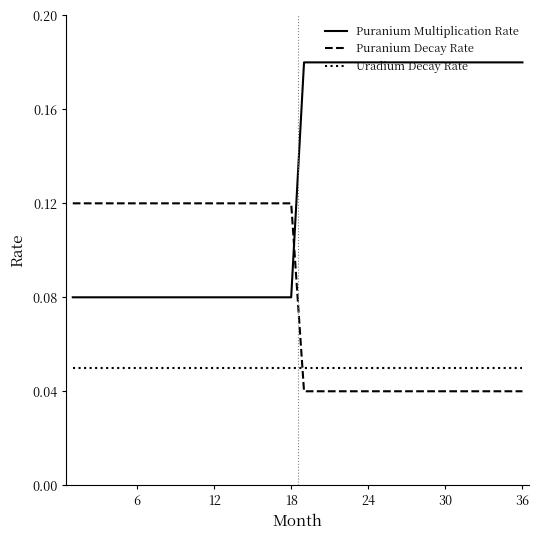

List the series in order of their peak value, lowest first.

Uradium Decay Rate, Puranium Decay Rate, Puranium Multiplication Rate